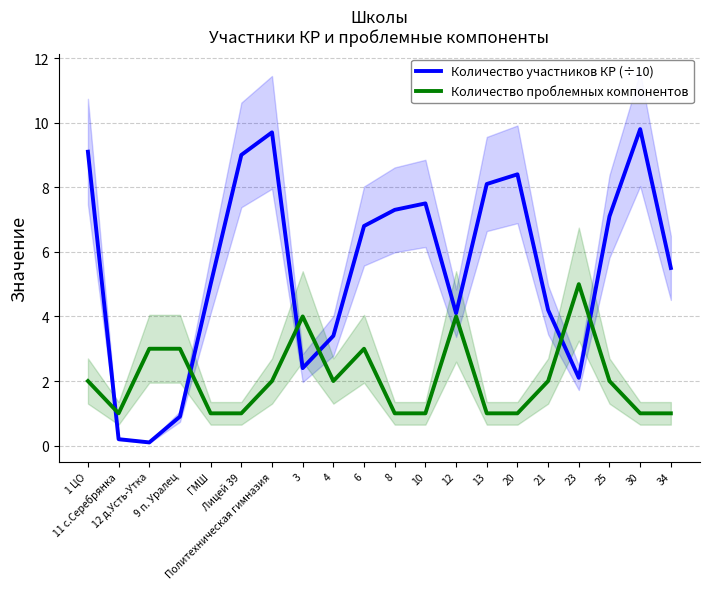

Between 1 ЦО and 10, which is larger?

1 ЦО